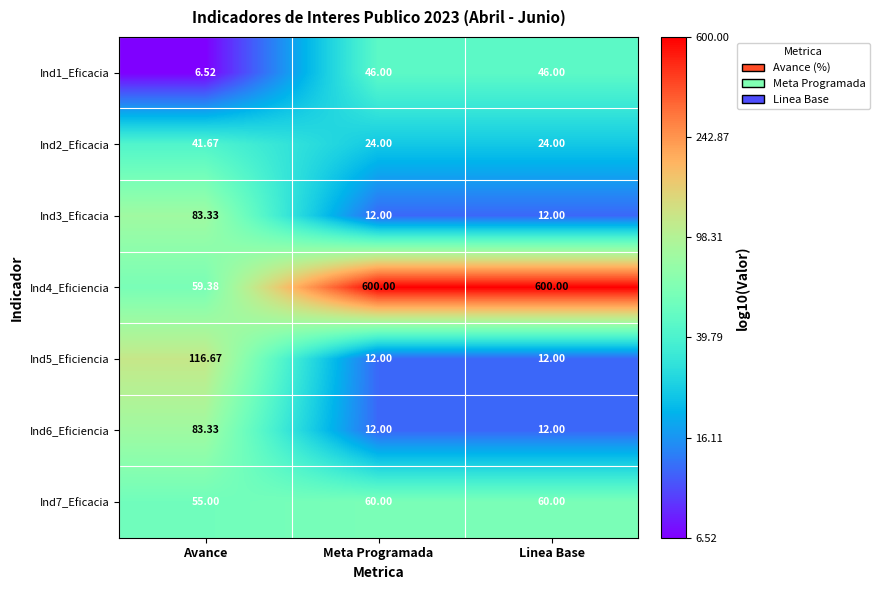

Is the value of Ind3_Eficacia at Meta Programada greater than the value of Ind7_Eficacia at Meta Programada?

No